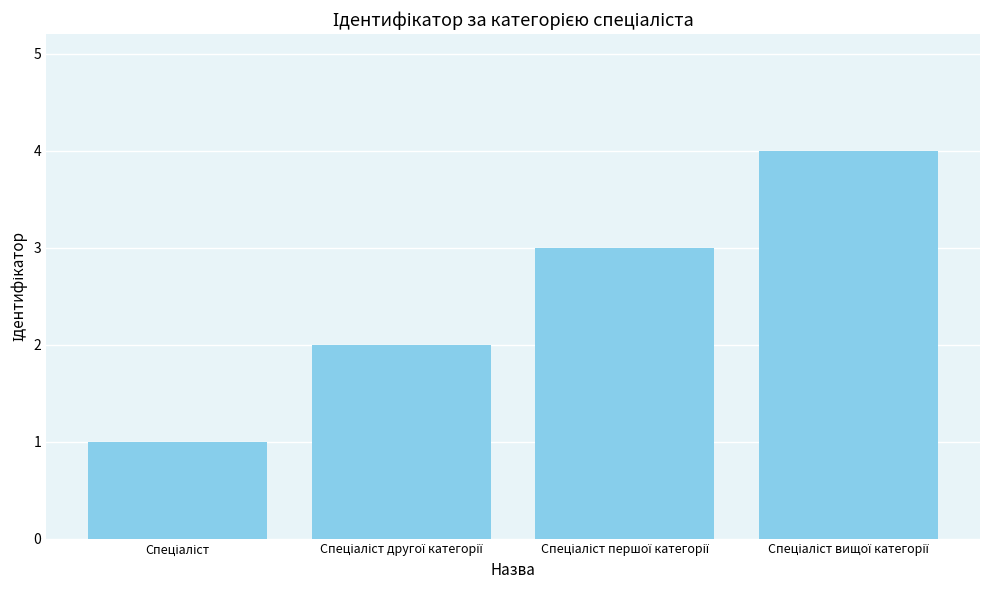

What is the difference between the maximum and minimum values?

3